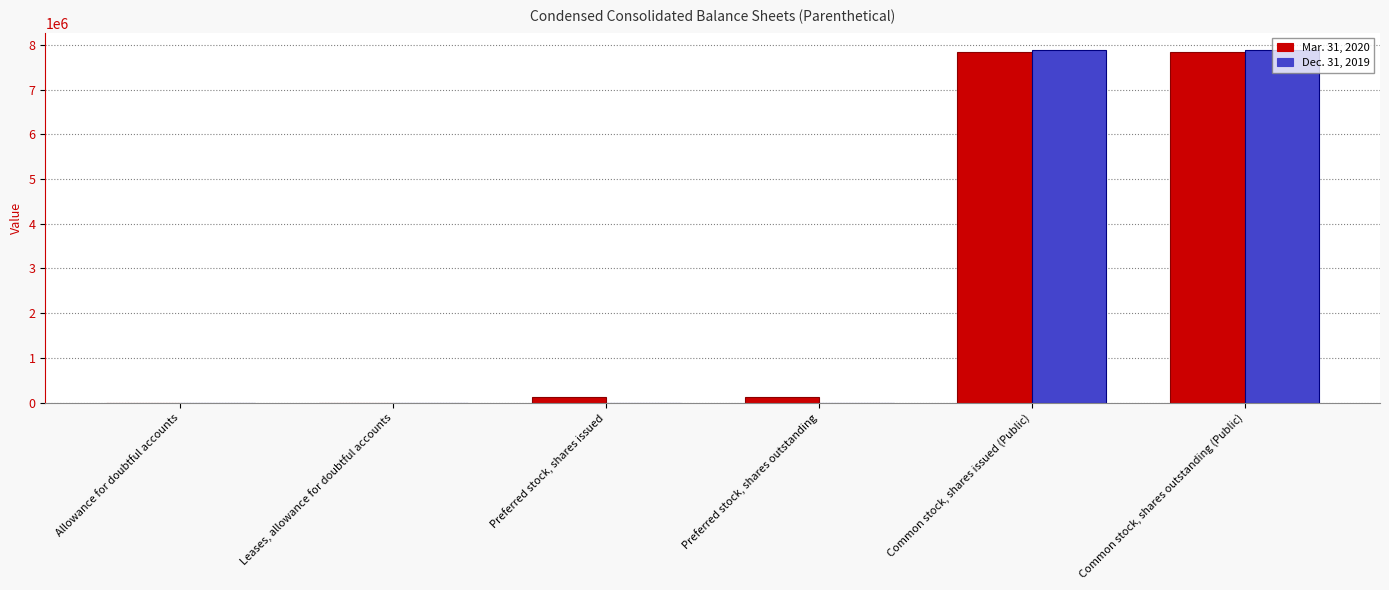

What is the greatest value displayed?

7881928